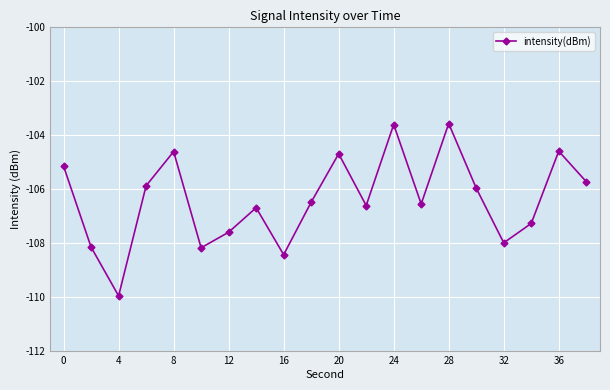

What is the value of the 17th point from the left?

-108.0